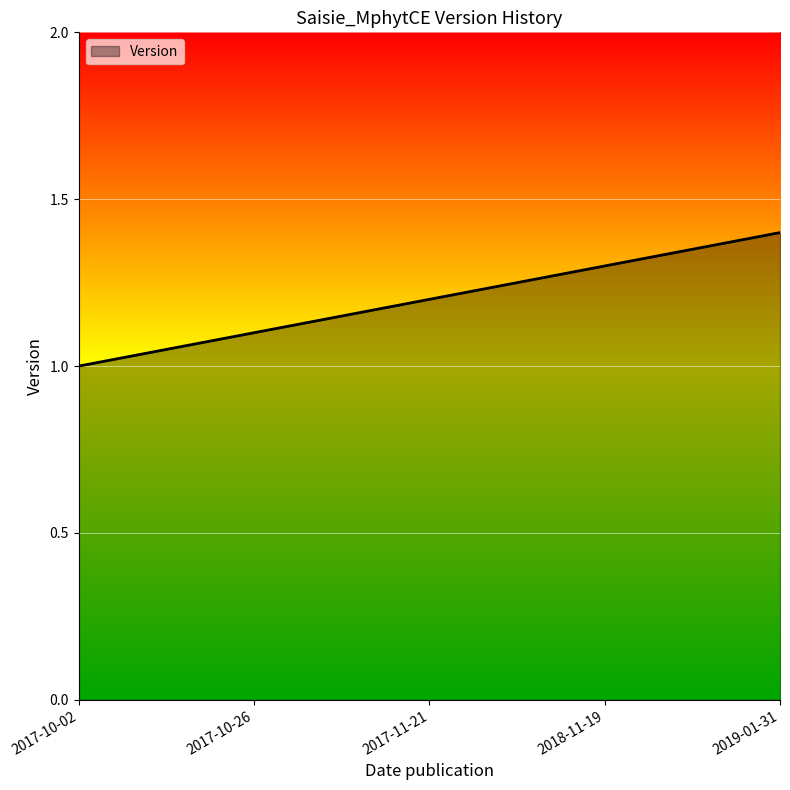

At which category does the chart reach its minimum across all series?

2017-10-02